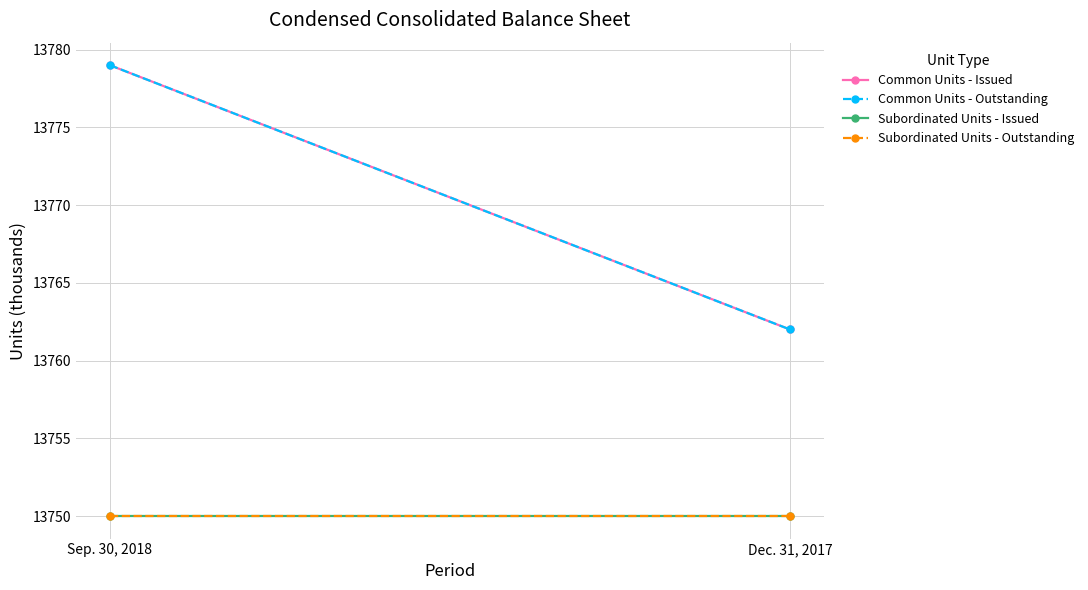

How many data points does each series have?

2